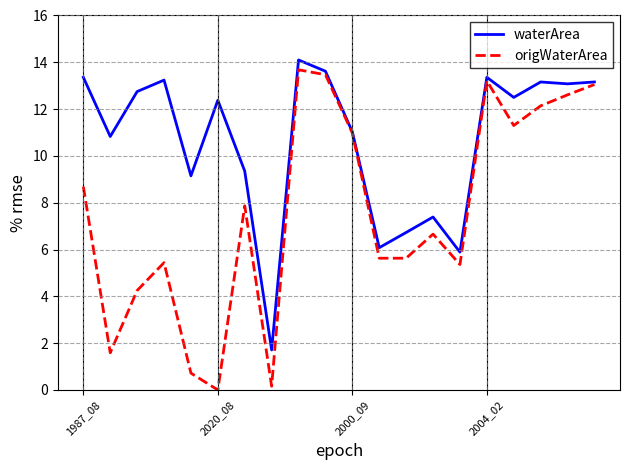

What is the highest value of the waterArea series?

14.1